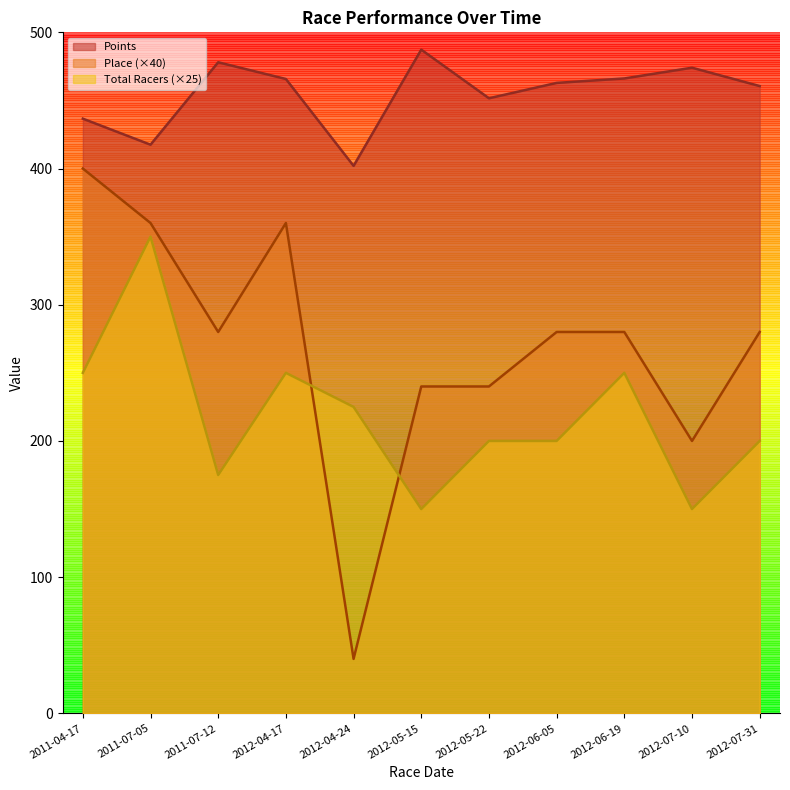

What is the total value across all series at 2012-06-19?

996.1